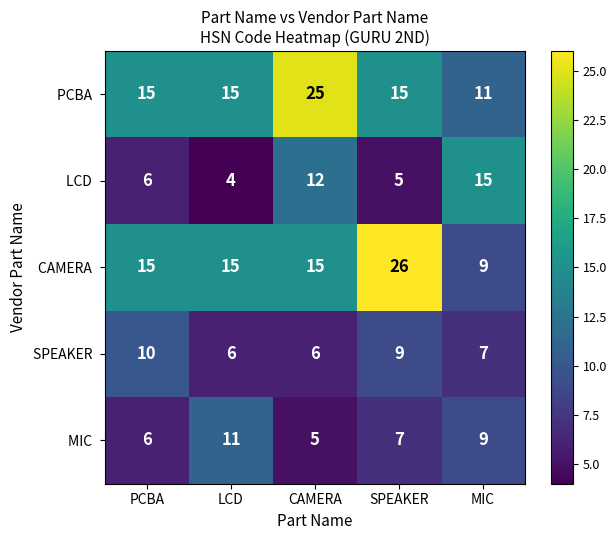

What is the total value across all series at SPEAKER?

62